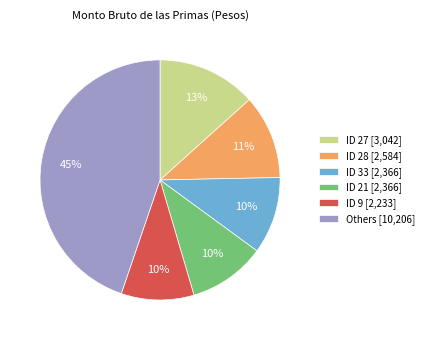

The ID 21 [2,366] slice represents 1% of the pie. True or false?

False